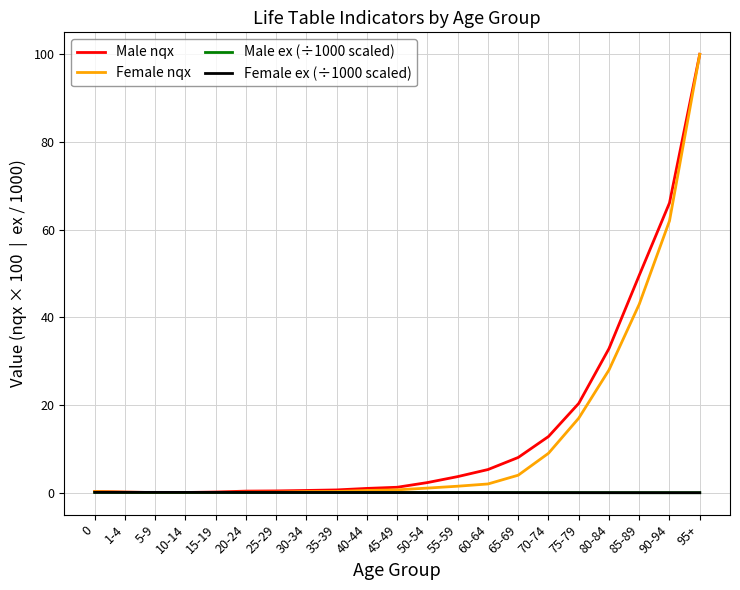

What is the maximum value shown in the chart?

100.0